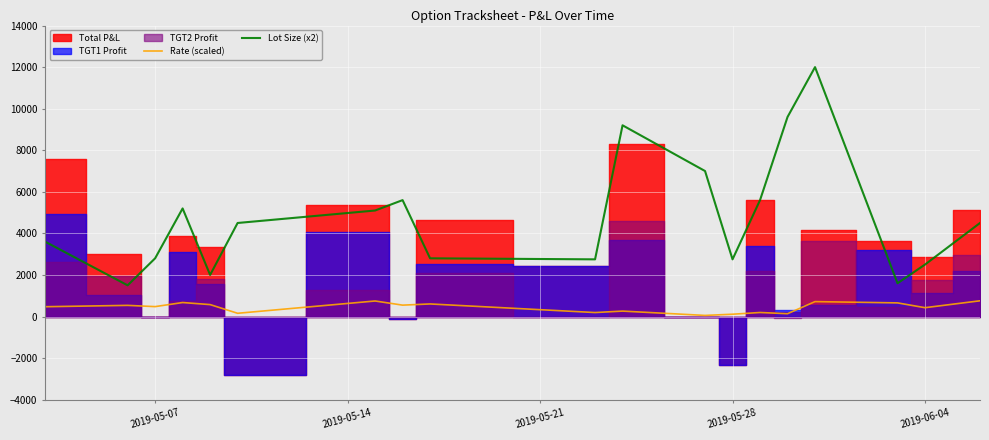

What is the maximum value for Rate (scaled)?

756.2